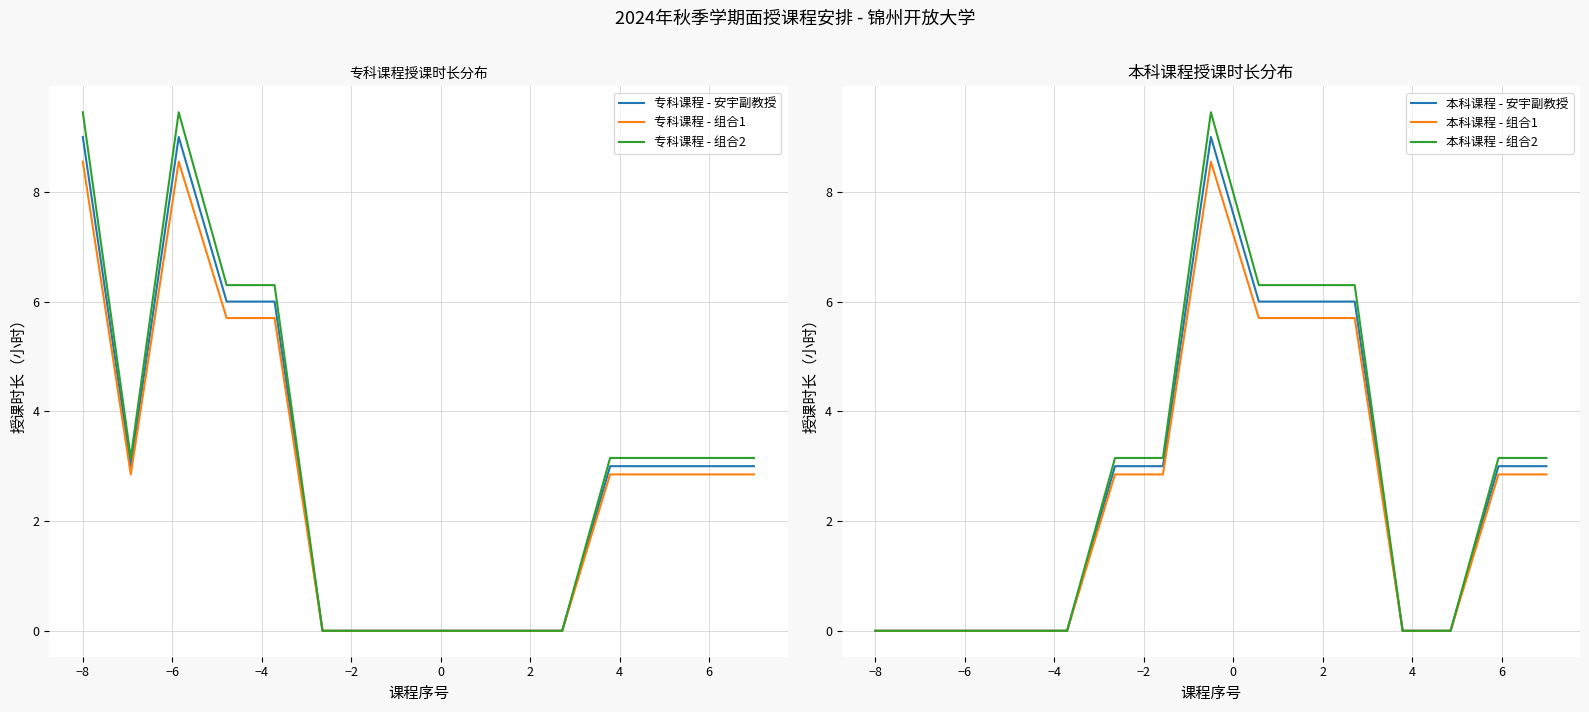

What is the highest value of the 本科课程 - 组合2 series?

9.5